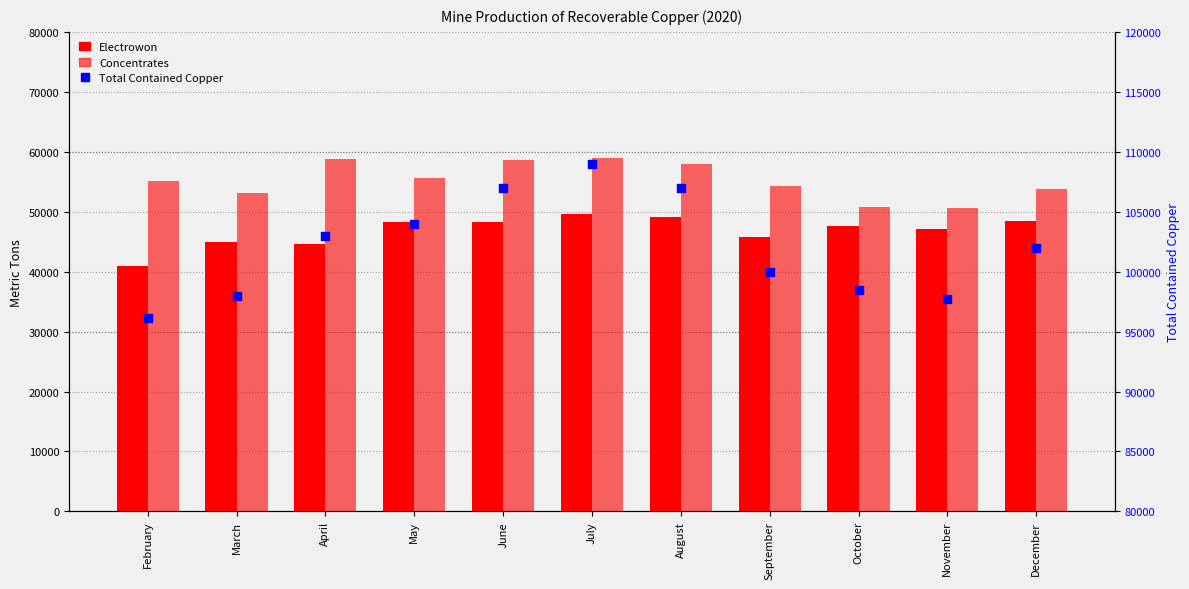

At which category is the sum across all series the highest?

July